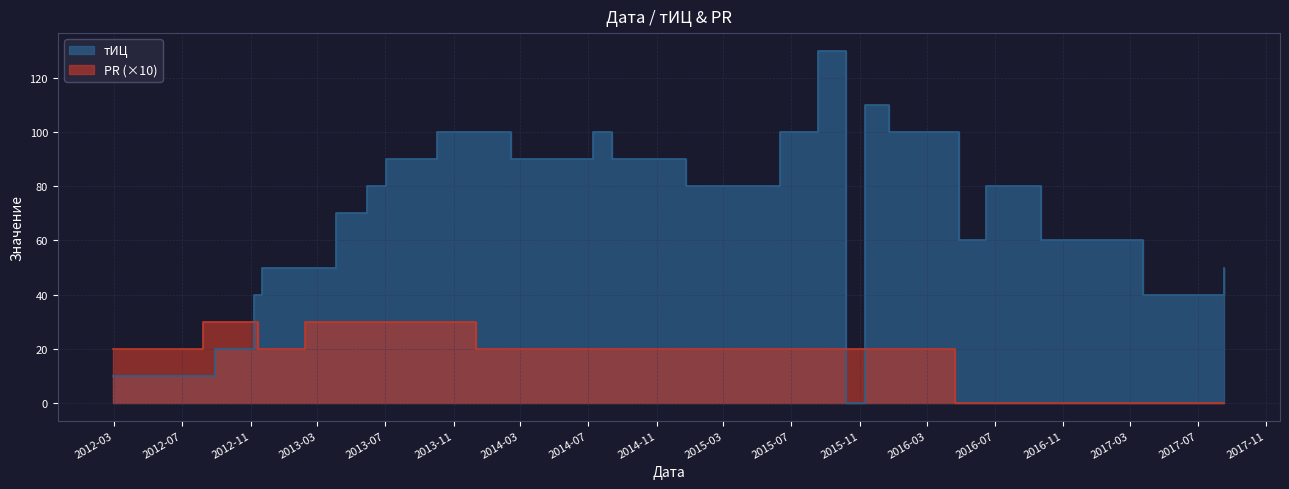

What is the difference between the тИЦ values at 2012-11-21 and 2014-08-13?

40